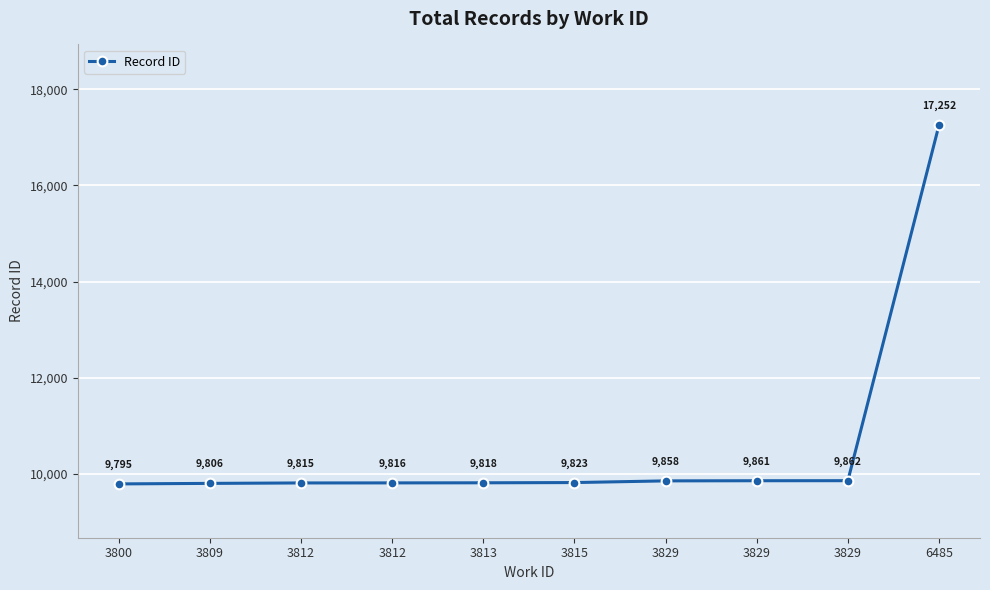

Reading left to right, list all the values displayed in this chart.

3800=9795	3809=9806	3812=9815	3812=9816	3813=9818	3815=9823	3829=9858	3829=9861	3829=9862	6485=17252